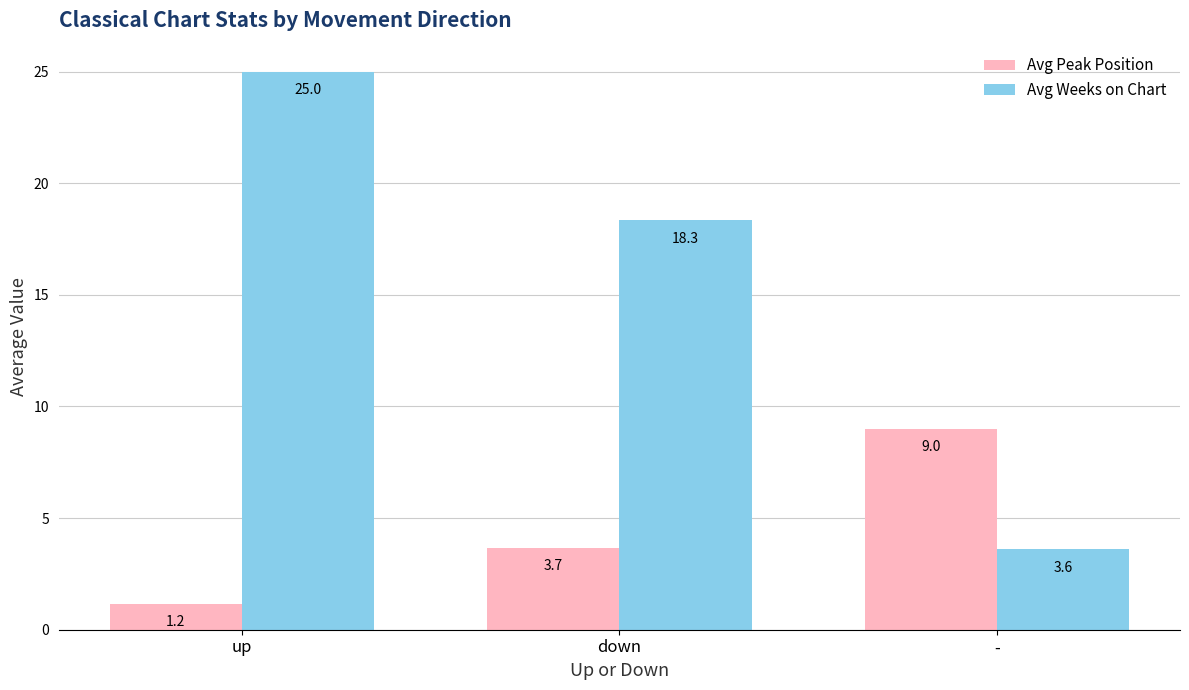

Between down and -, which series saw the biggest shift?

Avg Weeks on Chart